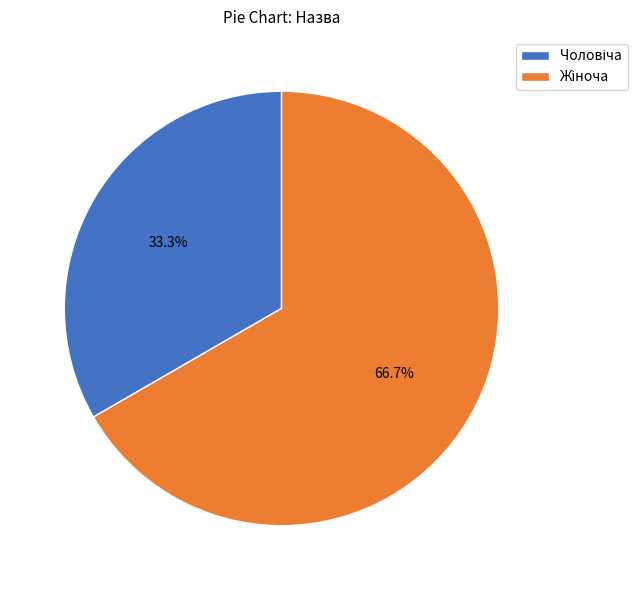

Is there a majority slice in this chart?

Yes